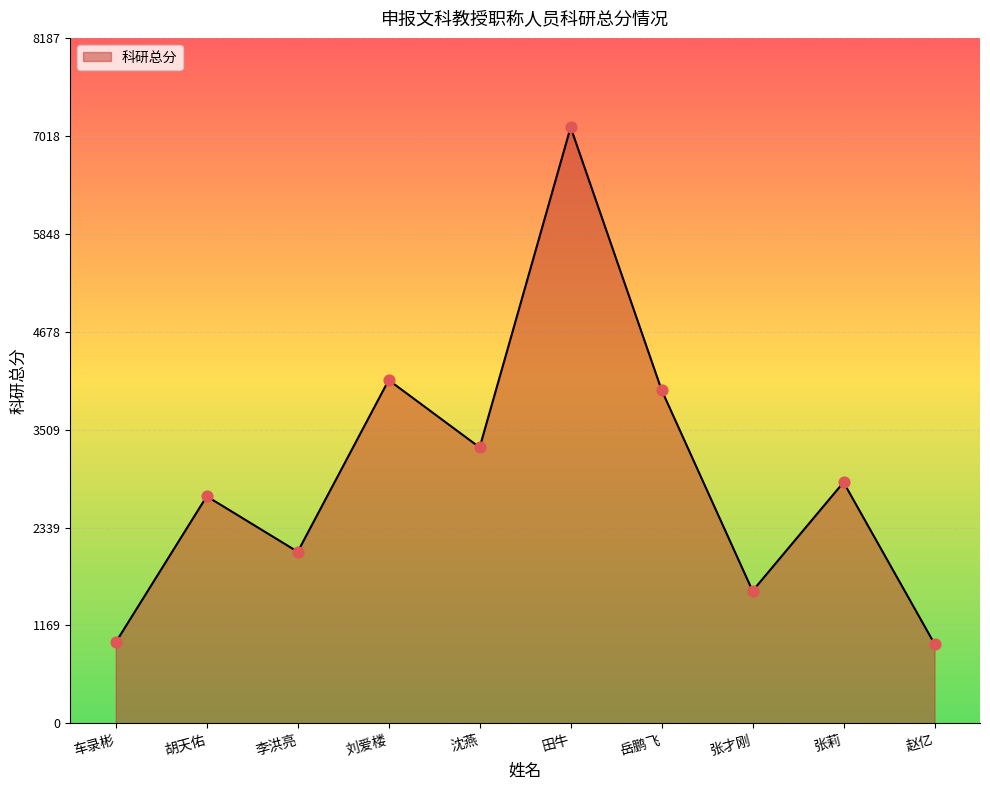

Approximately how many times larger is the value at 刘爱楼 compared to 胡天佑?

1.5